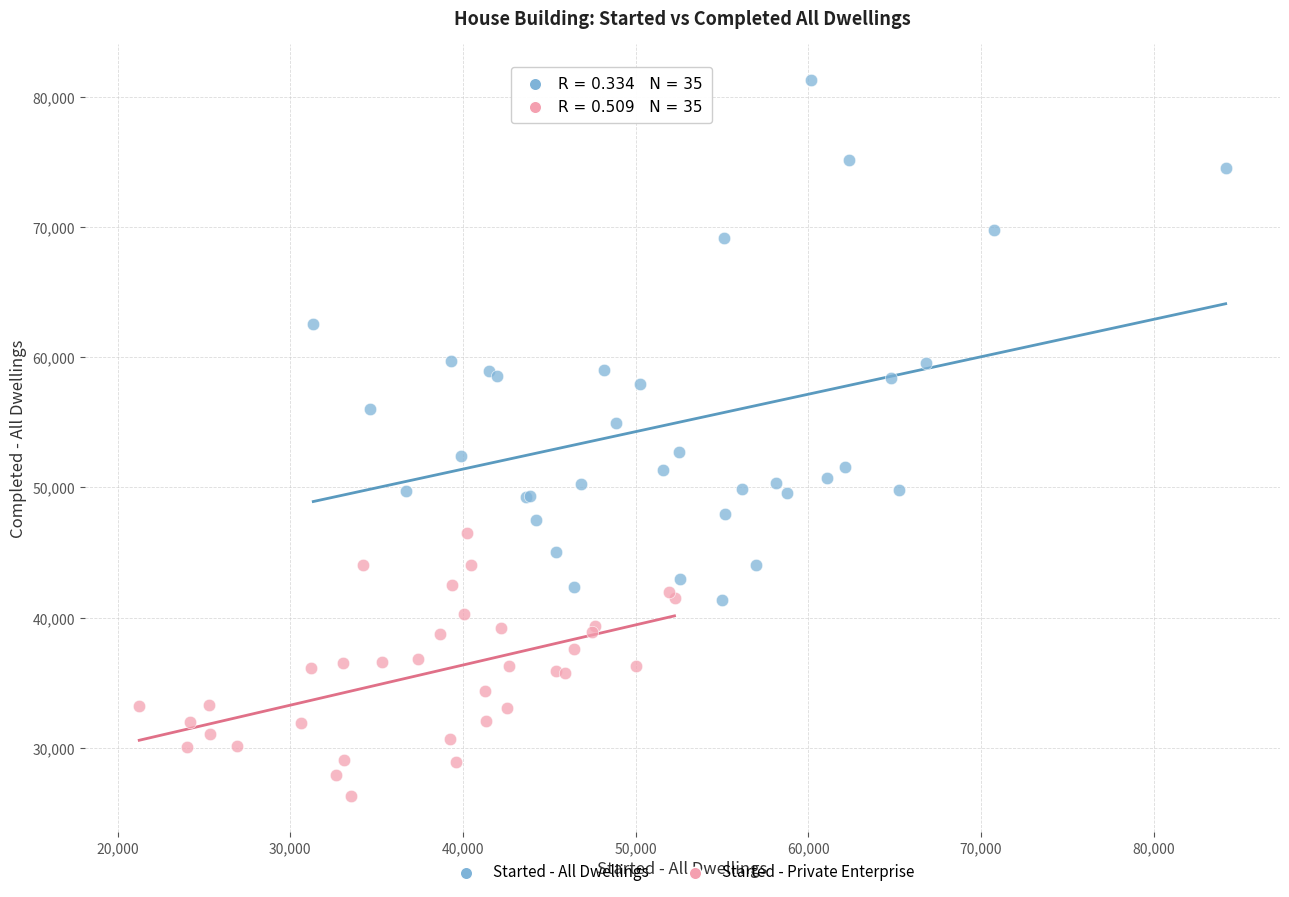

Which series has the largest Y range (max minus min)?

Started - All Dwellings